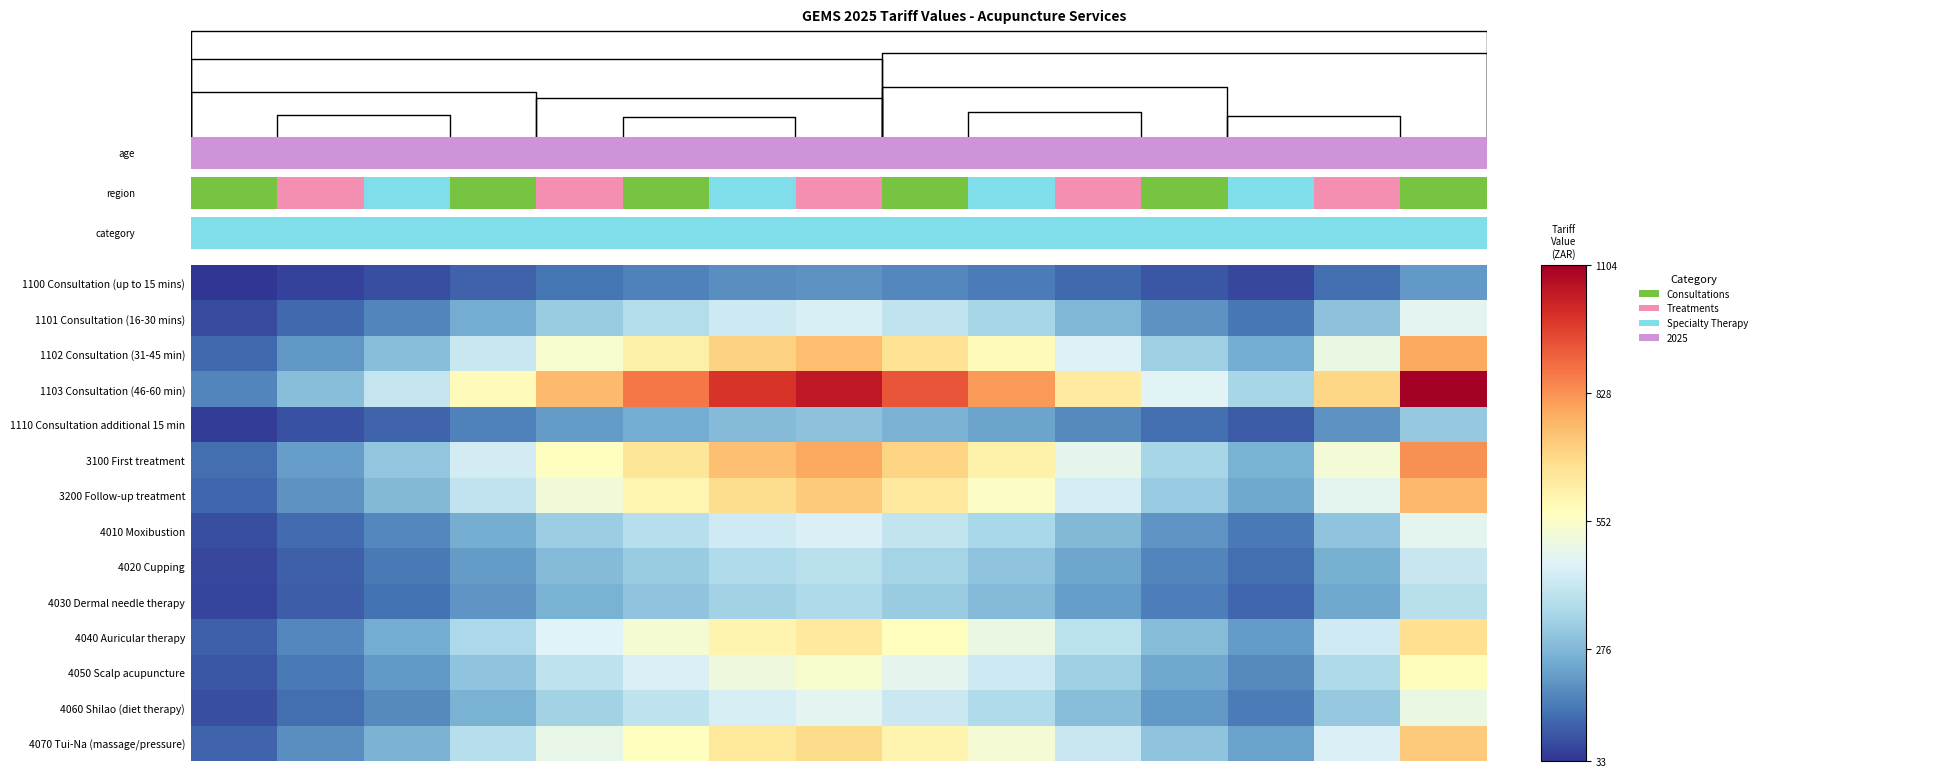

What is the total value across all series at 14?

7787.9